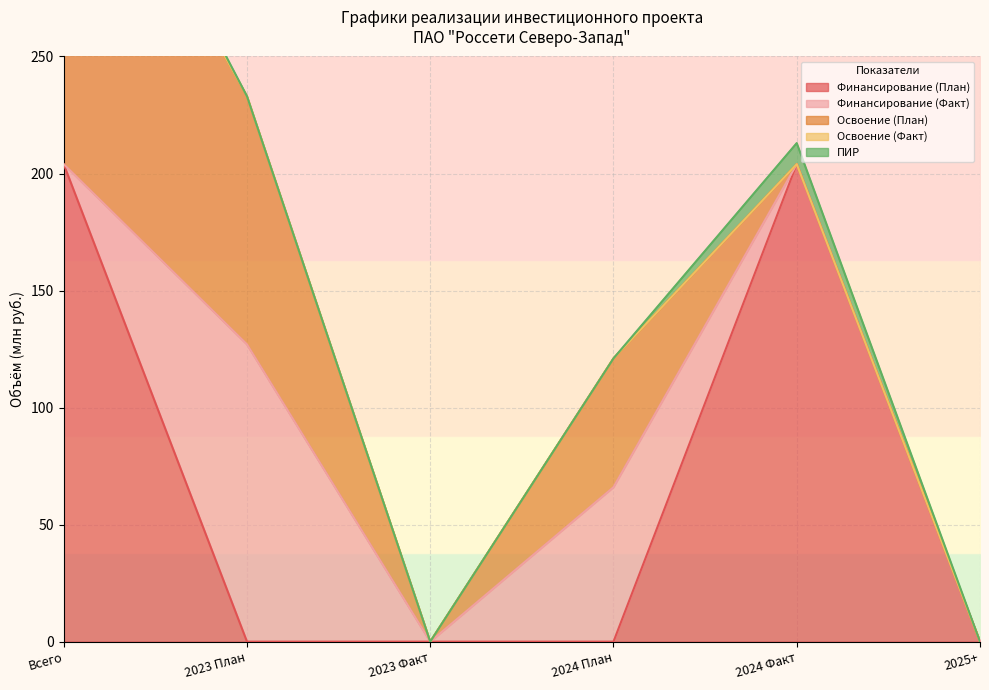

Is it true that Финансирование (Факт) equals 117 at 2024 План?

False